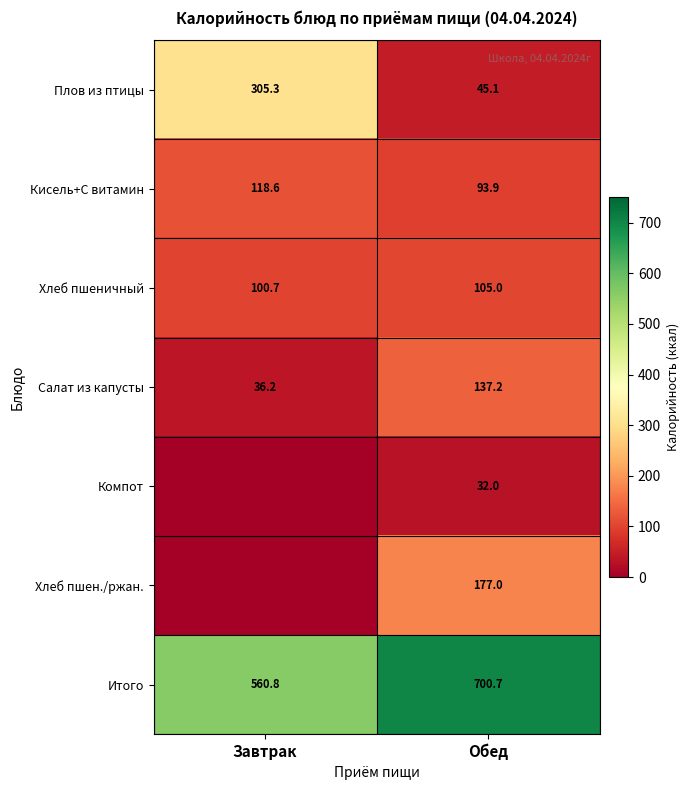

What is the sum of the Плов из птицы values at Завтрак and Обед?

350.4